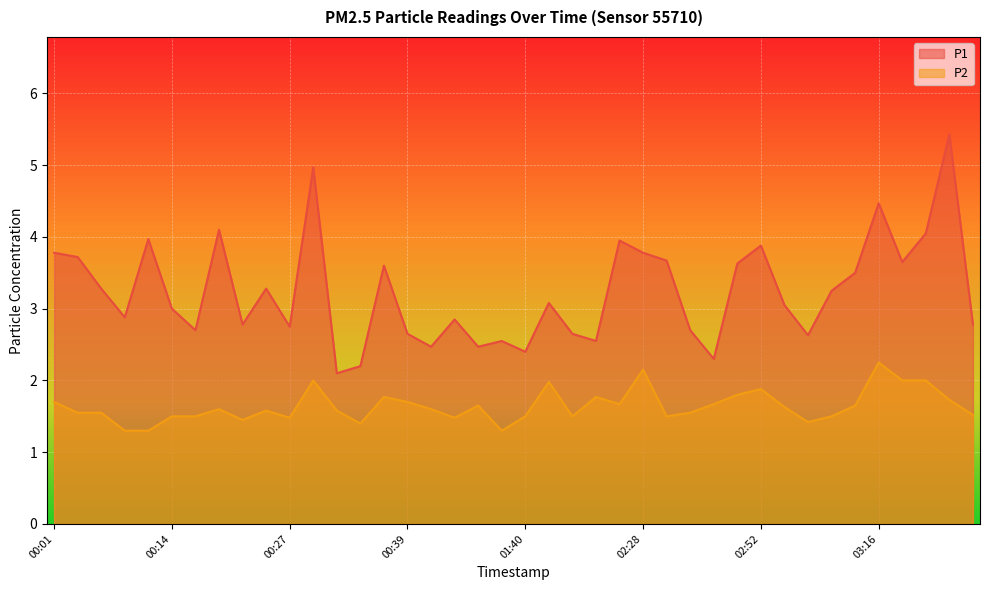

What is the difference between the second highest and minimum values in the P2 series?

0.8